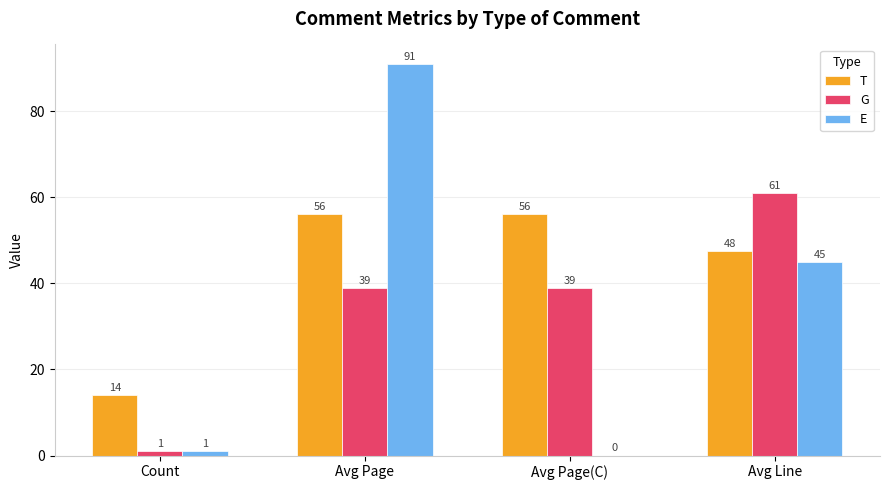

What is the total value across all series at Count?

16.0